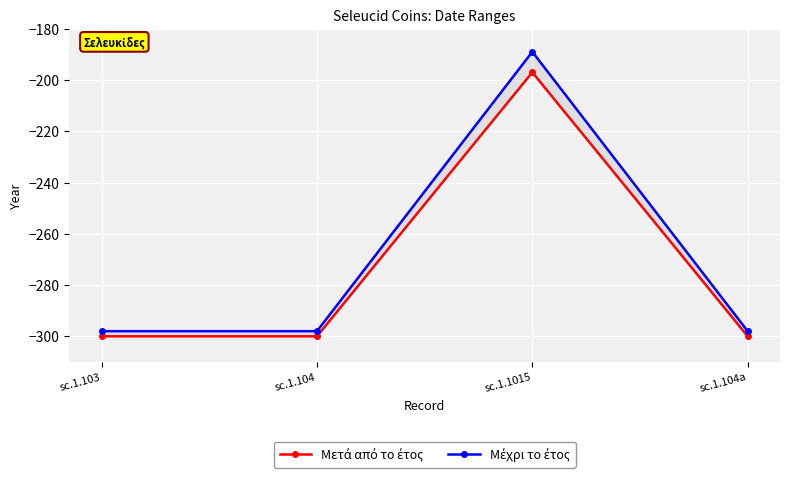

What is the total value across all series at sc.1.103?

-598